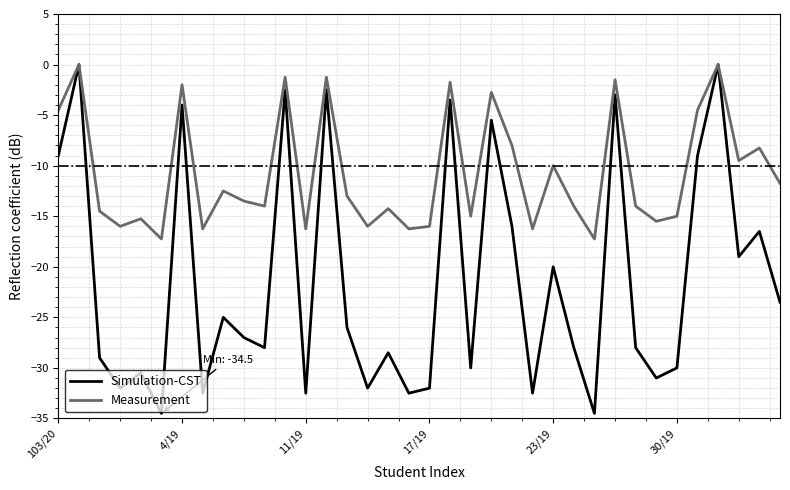

List the series in order of their overall mean, lowest first.

Simulation-CST, Measurement